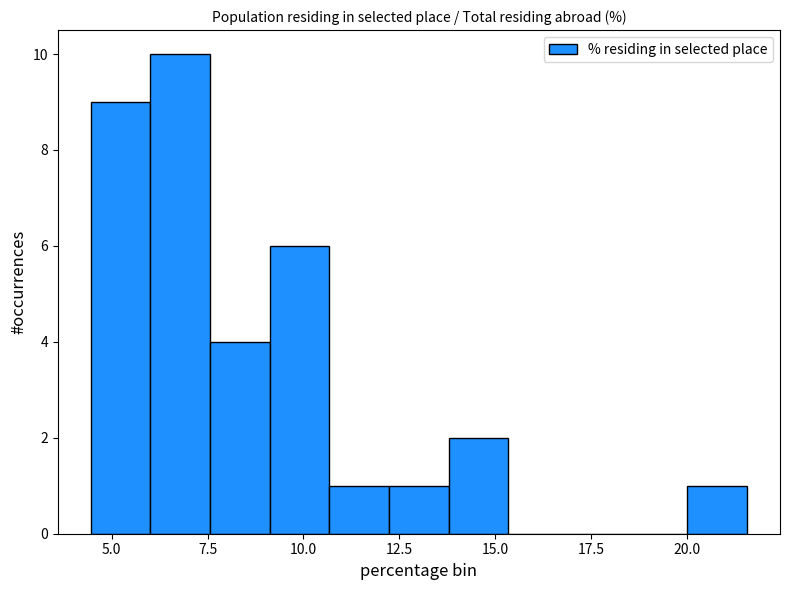

Read against the x-axis, roughly where is the centre of the tallest bar?

7.0